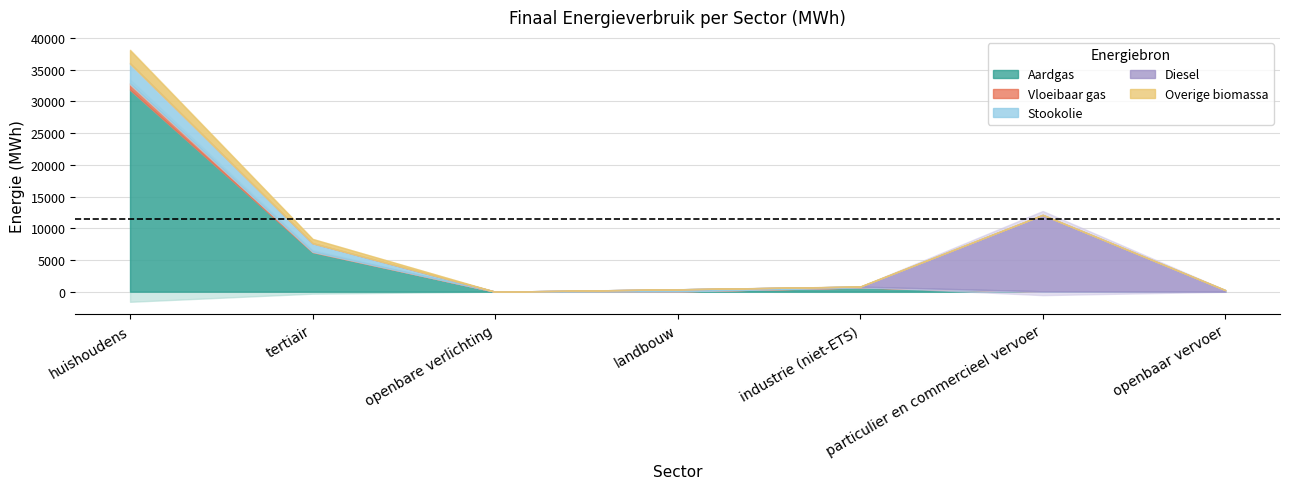

What is the approximate value of Aardgas at particulier en commercieel vervoer?

22.7